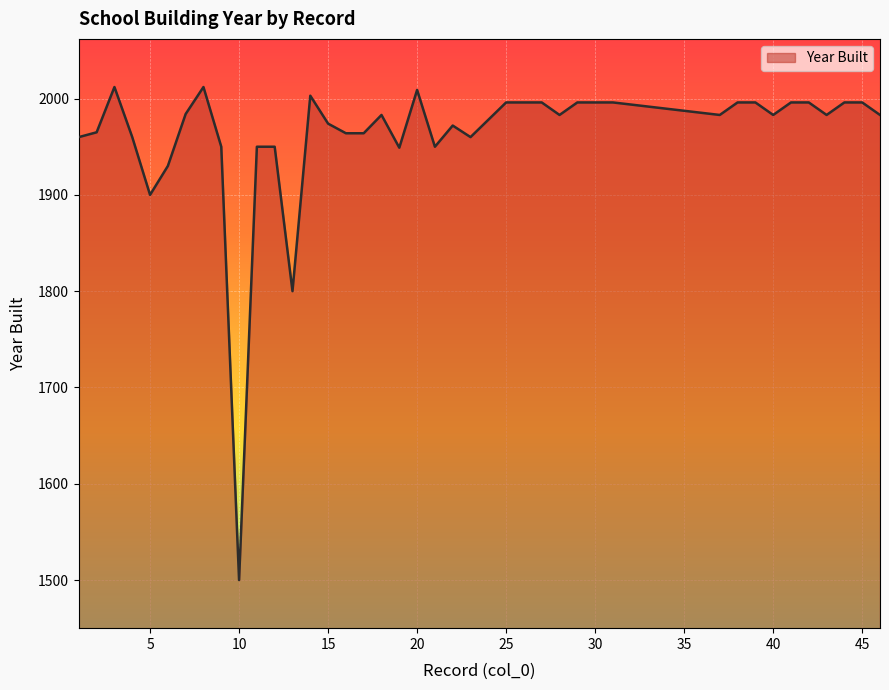

What is the sum of all values?

78468